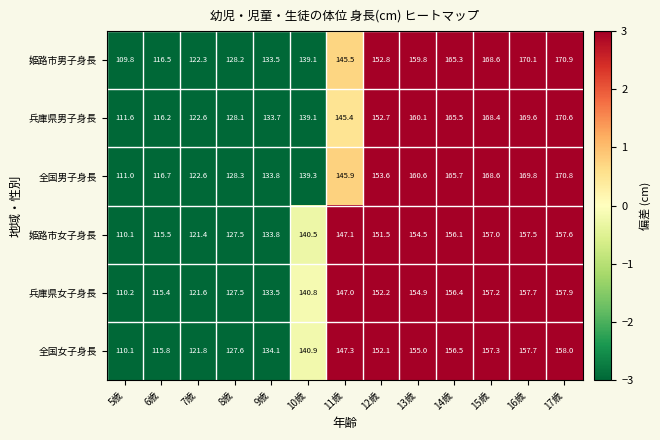

Where is 姫路市男子身長 nearest to the value 140?

10歳